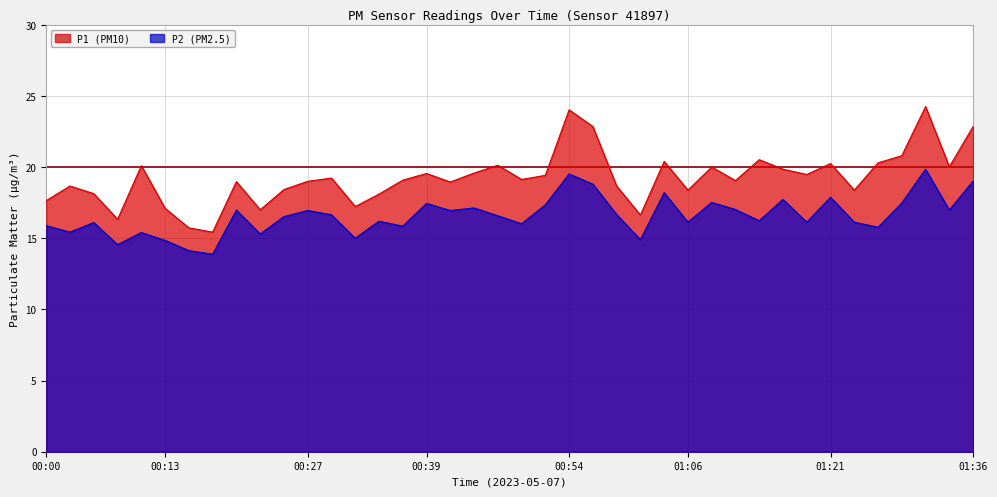

At how many categories does at least one series exceed 22?

4